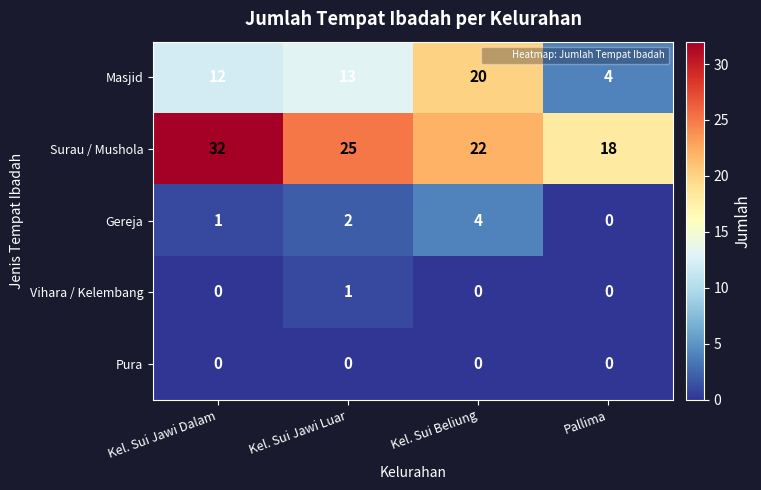

Rank the series at Kel. Sui Jawi Luar from highest to lowest value.

Surau / Mushola, Masjid, Gereja, Vihara / Kelembang, Pura